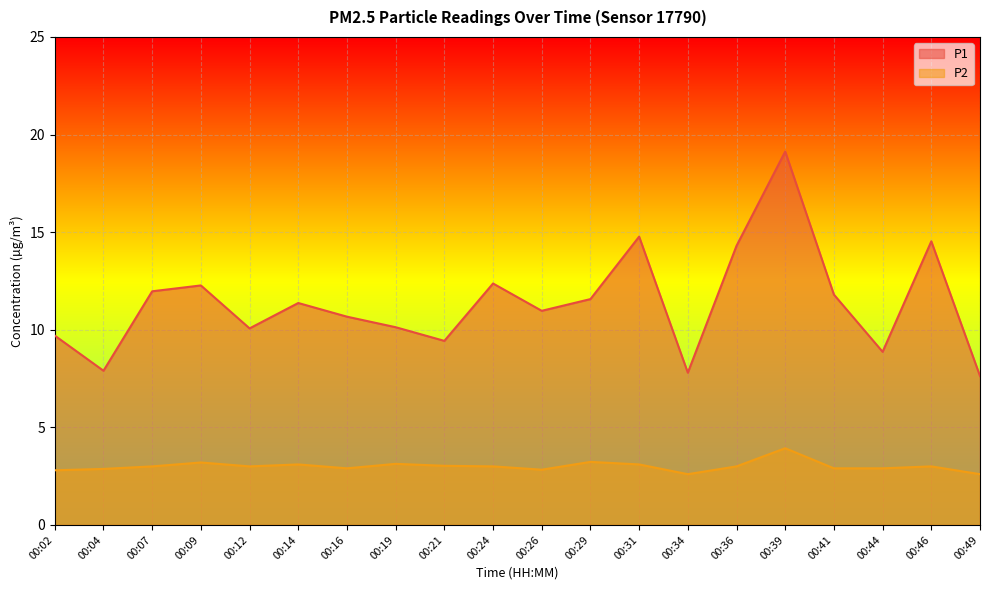

Rank the series by their average value, from highest to lowest.

P1, P2